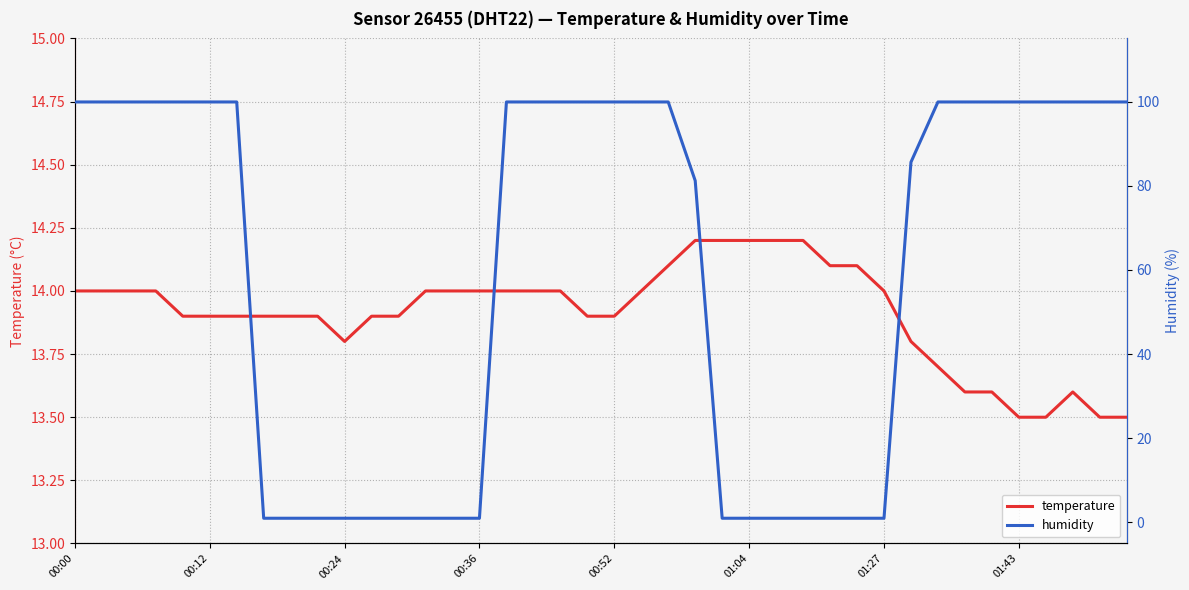

Is this an area chart (filled region under the line)?

No